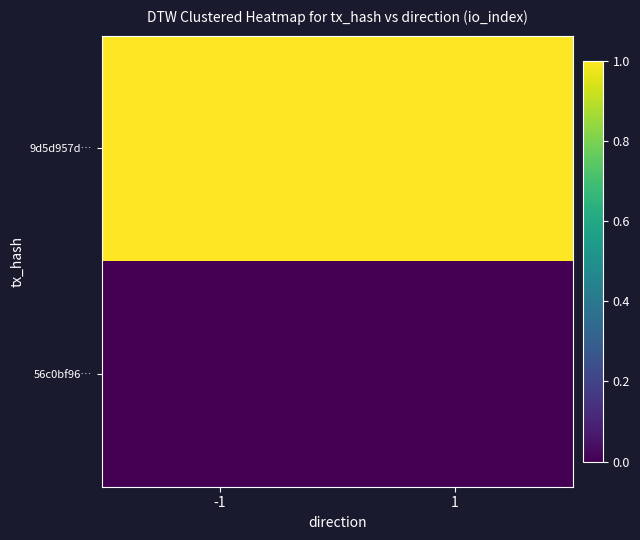

At how many categories does at least one series exceed 0?

2